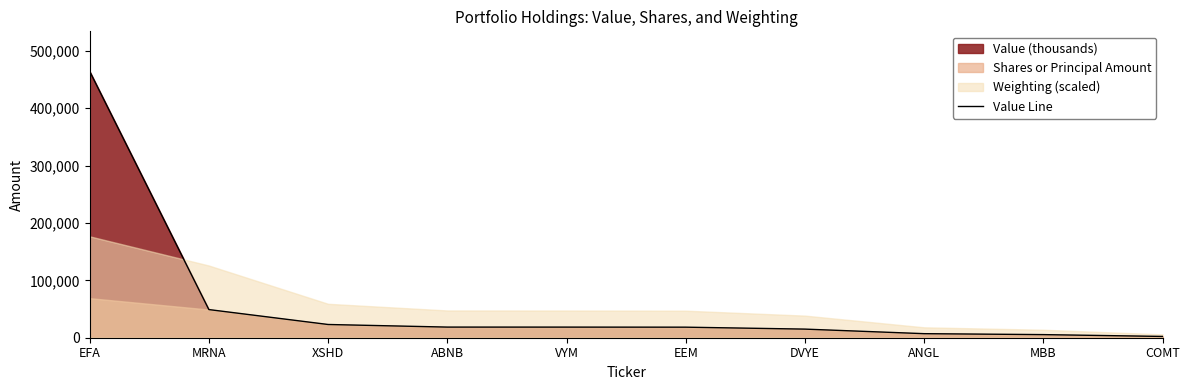

What is the sum of all values?

621554